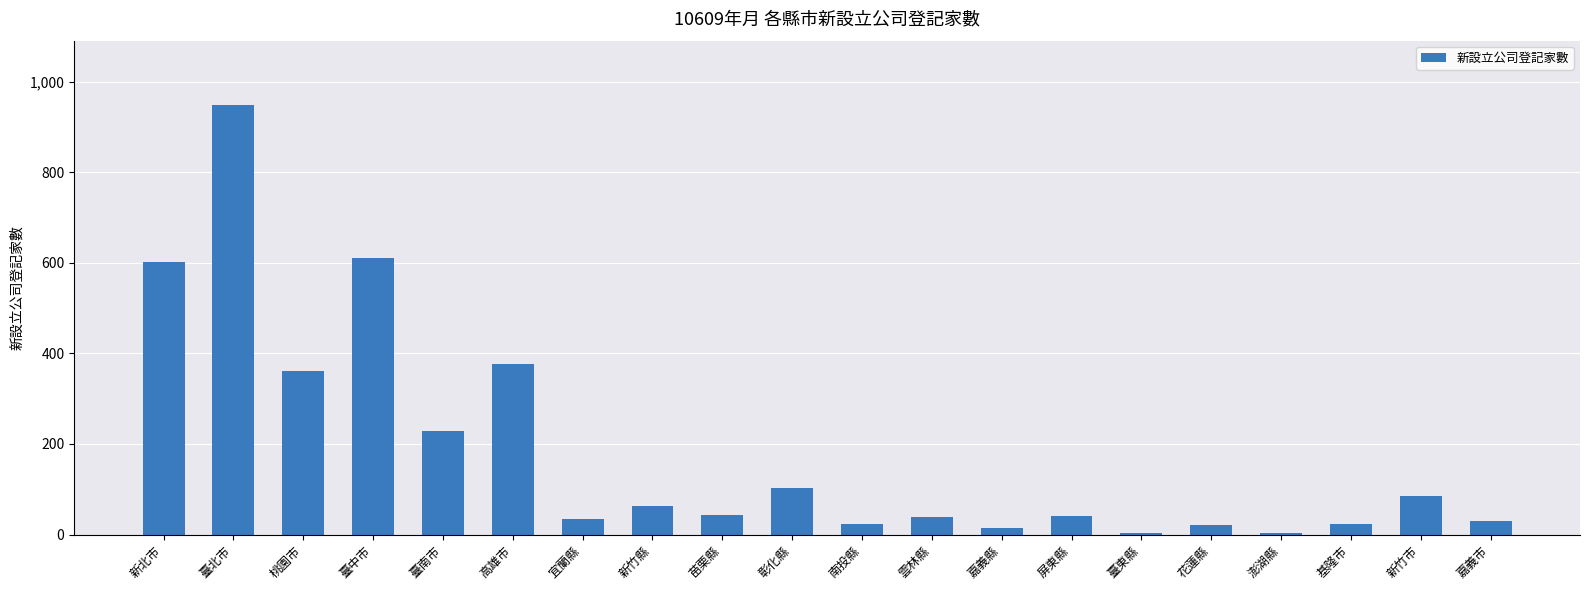

What is the label of the 20th bar from the right?

新北市